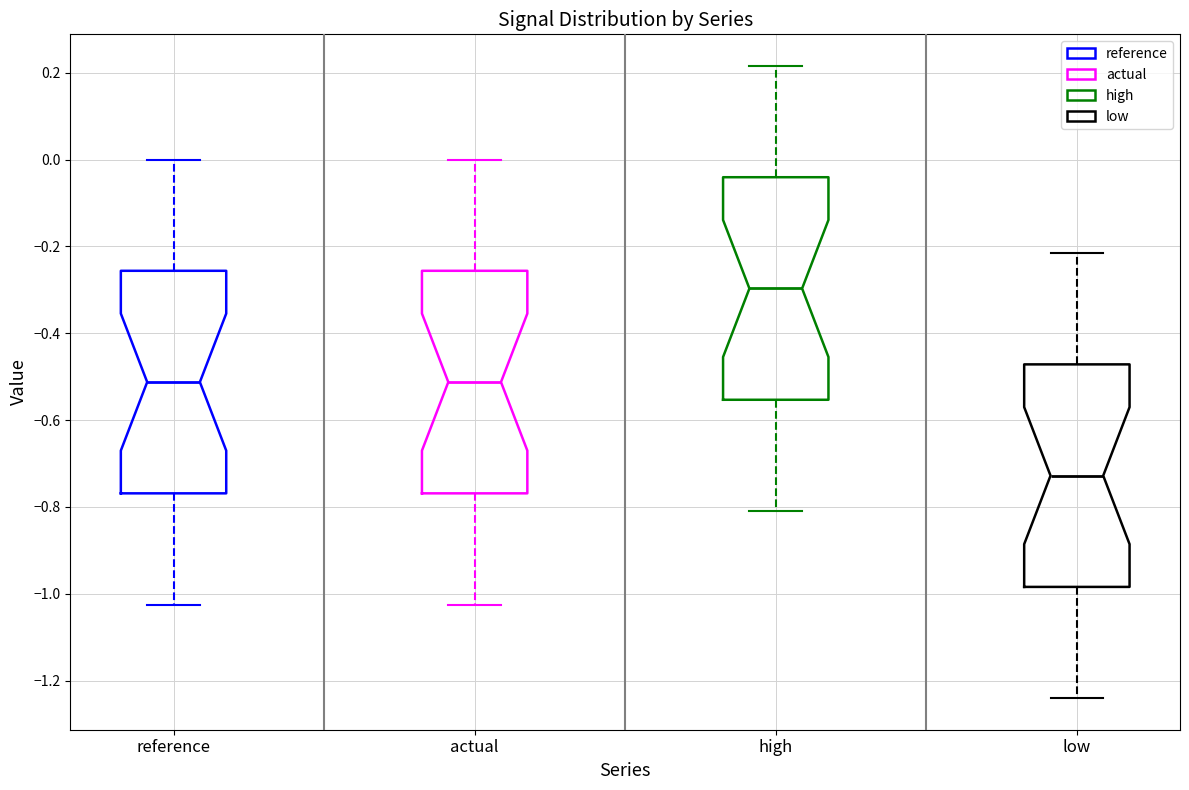

Reading left to right, read every box against the y-axis: the position of its median line, the range the box covers, and the ends of its whiskers. The values are not printed on the chart, so give them approximately, as read against the axis.

reference: median -0.52, box -0.76 to -0.26, whiskers -1.02 to 0.00
actual: median -0.52, box -0.76 to -0.26, whiskers -1.02 to 0.00
high: median -0.30, box -0.56 to -0.04, whiskers -0.80 to 0.22
low: median -0.72, box -0.98 to -0.48, whiskers -1.24 to -0.22